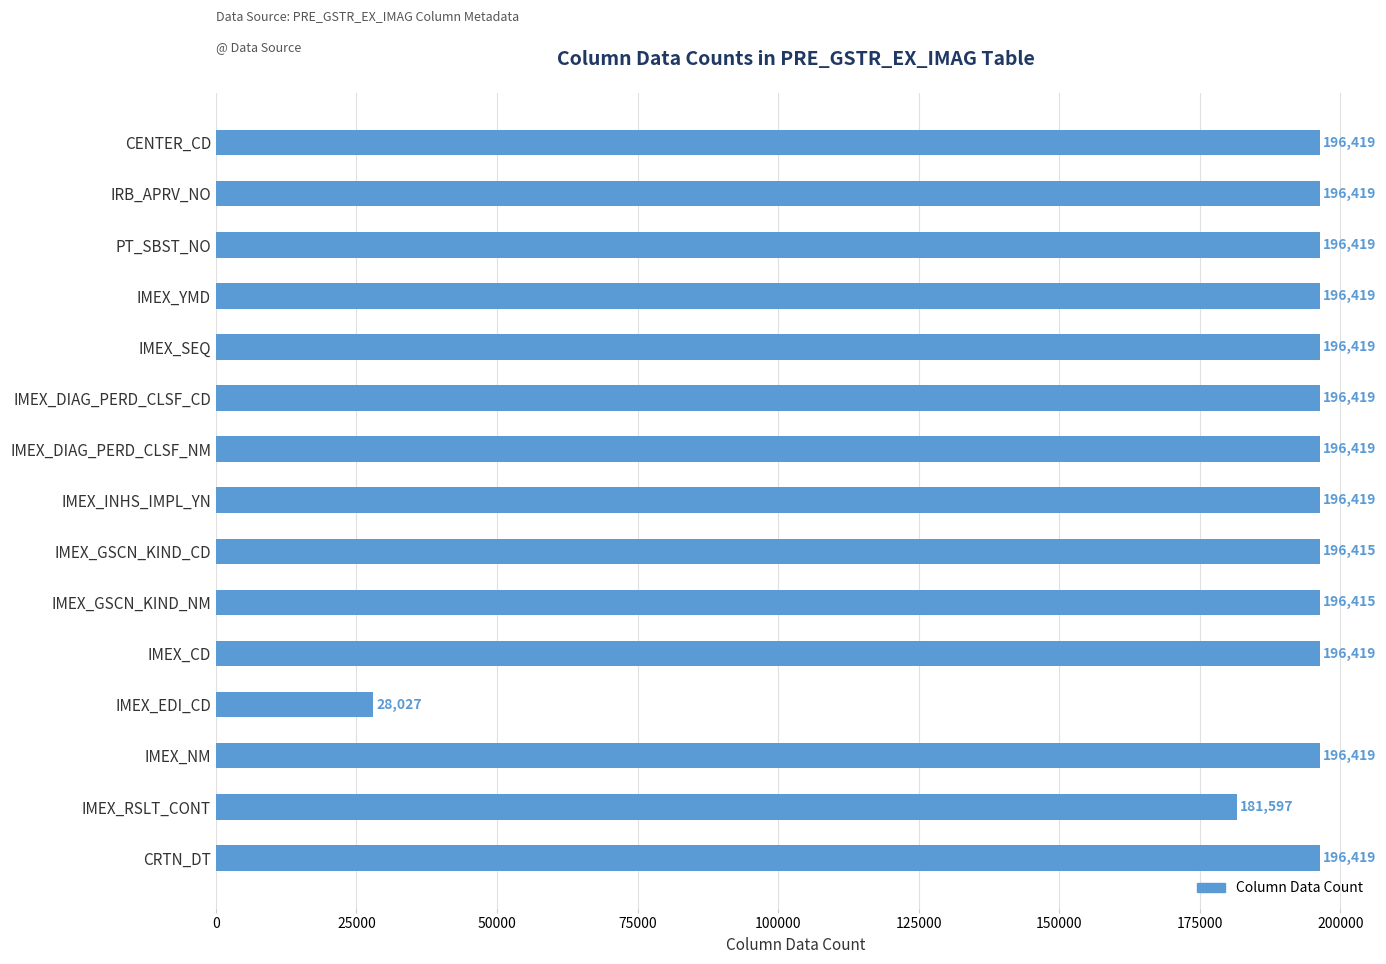

What is the sum of all values?

2763063